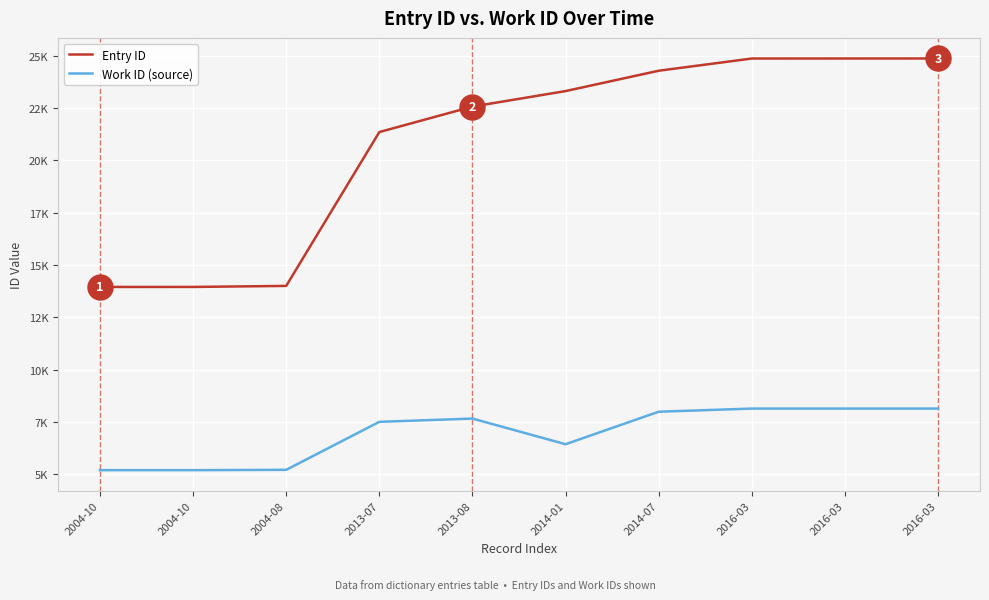

Is this an area chart (filled region under the line)?

No